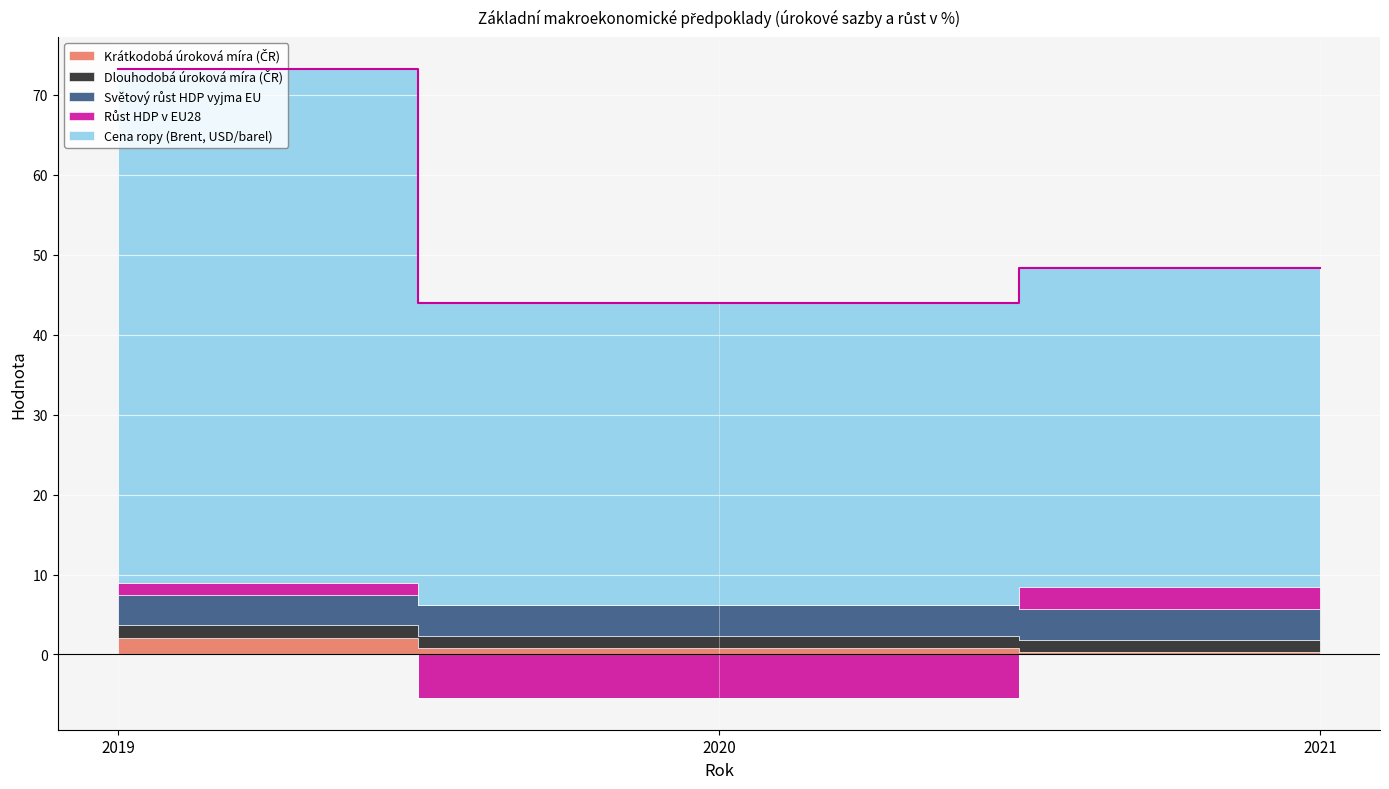

Which series has the widest spread of values?

Cena ropy (Brent, USD/barel)